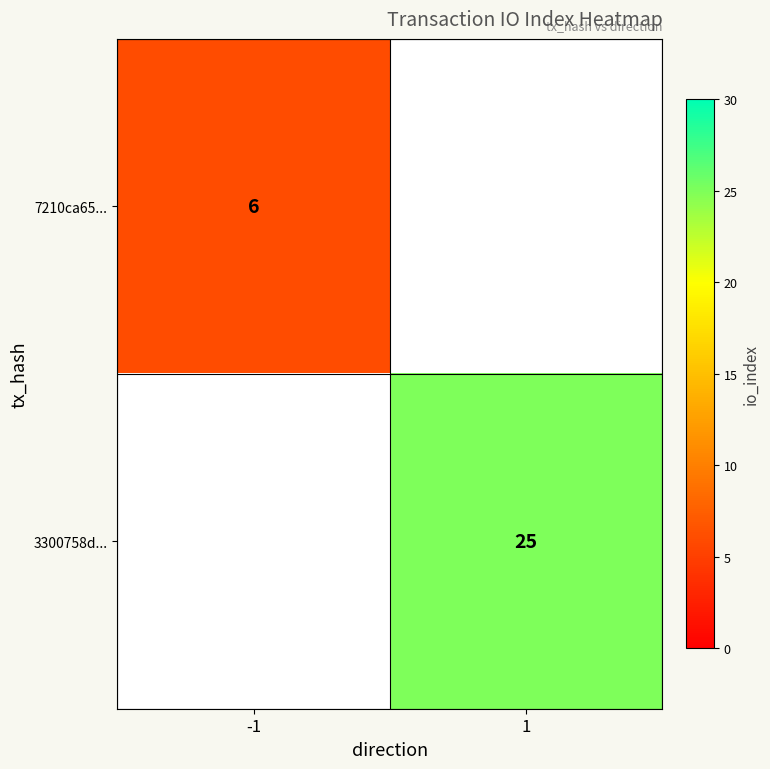

Is it true that 3300758d... equals 25 at 1?

True